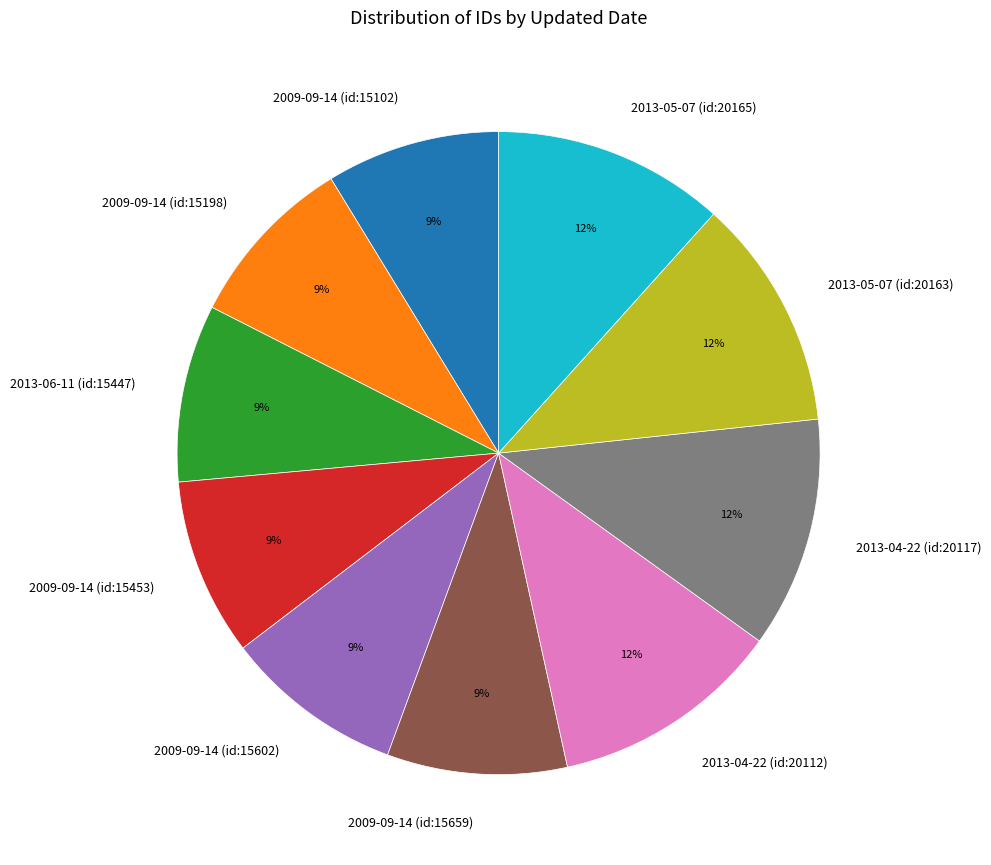

How many slices are in this pie chart?

10